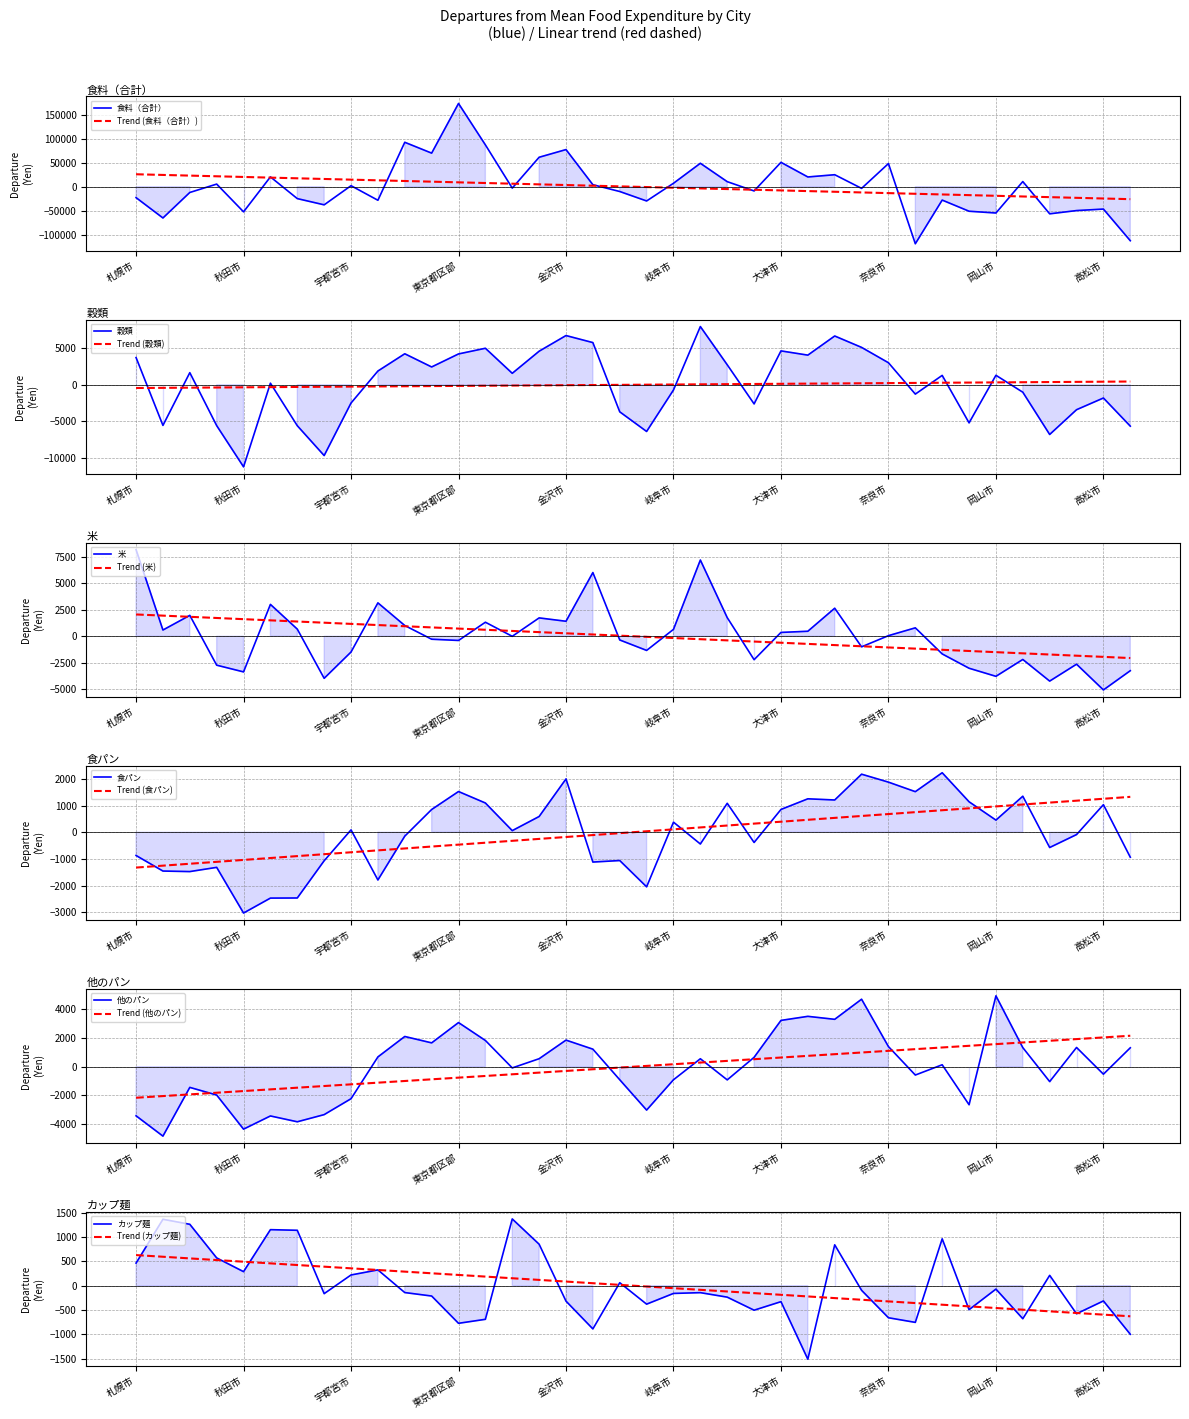

The カップ麺 series shows 851.0 at 富山市. True or false?

True